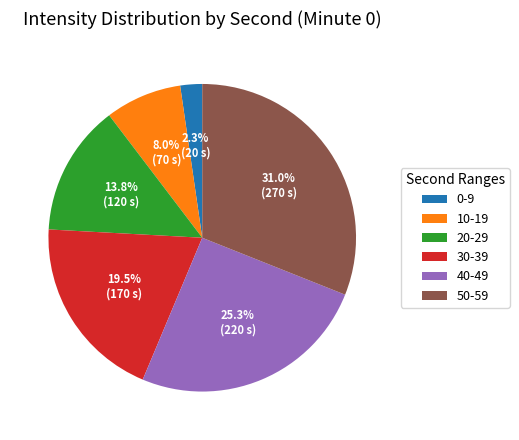

How many slices are in this pie chart?

6